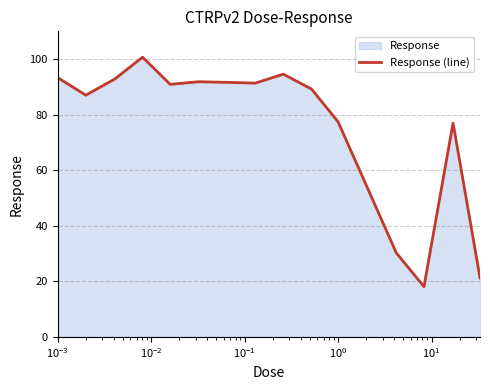

What is the difference between the maximum and minimum values?

82.6